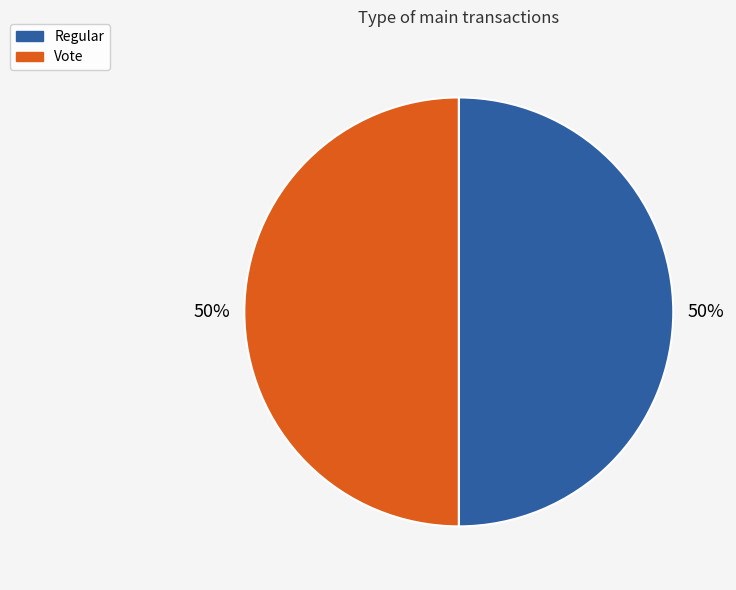

True or false: Regular accounts for 43% of the total.

False